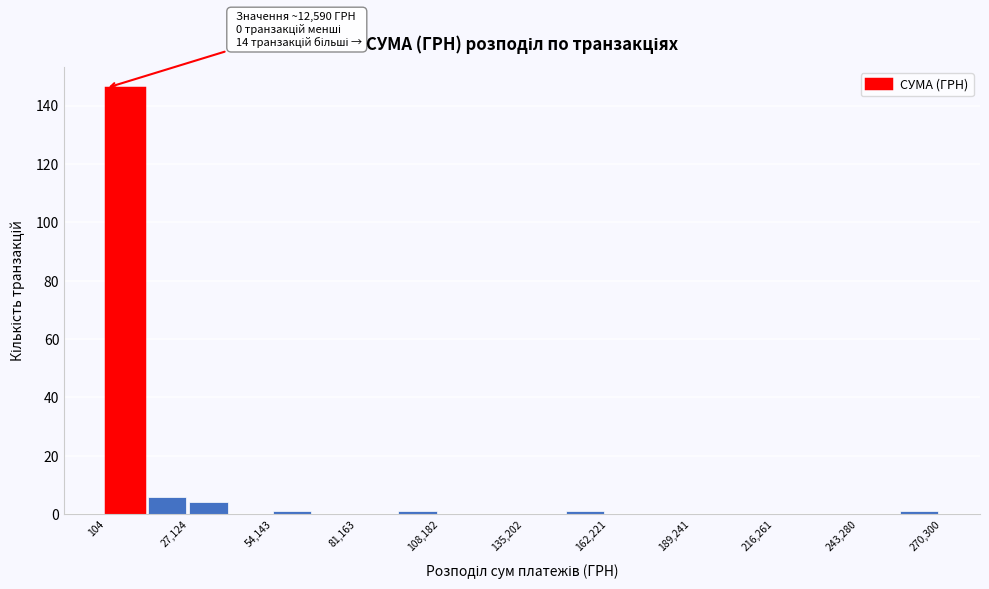

Around what value on the x-axis is the tallest bar? Give the approximate position of its centre, as read against the axis.

5000